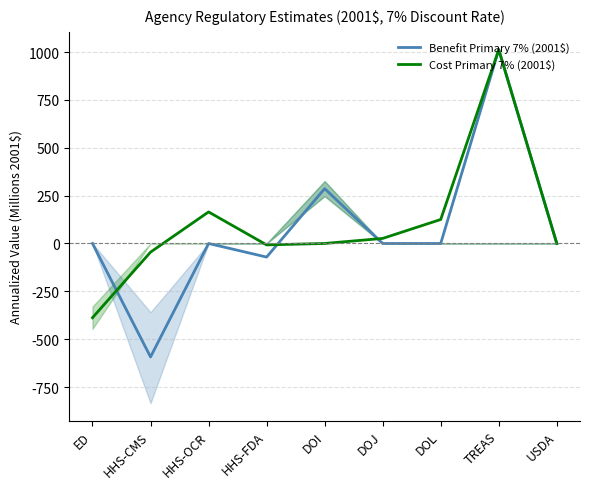

What is the difference between the Cost Primary 7% (2001$) values at DOI and HHS-OCR?

164.8